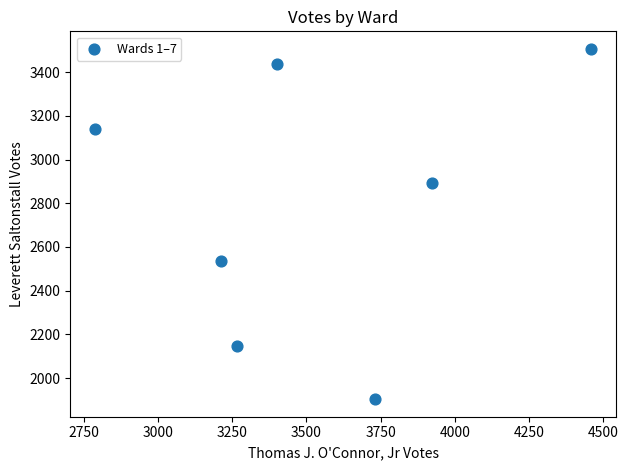

What Y value in the scatter plot is closest to 2705?

2536